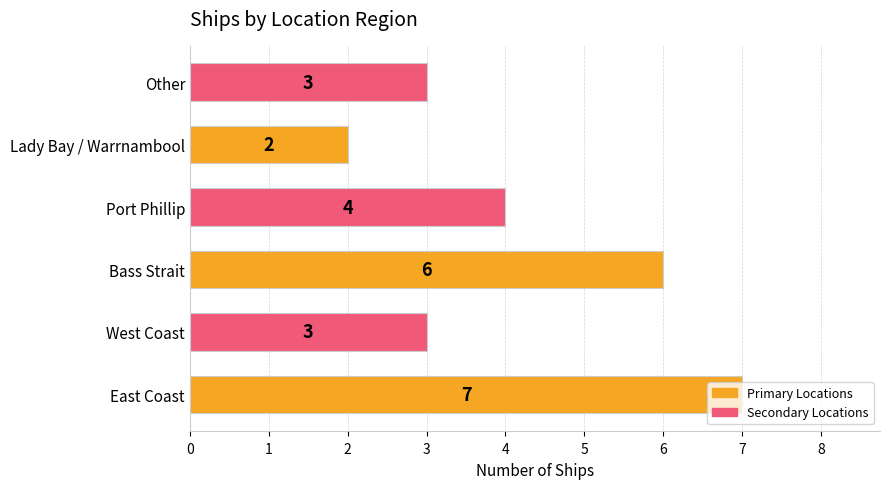

How many distinct data groups are displayed?

1